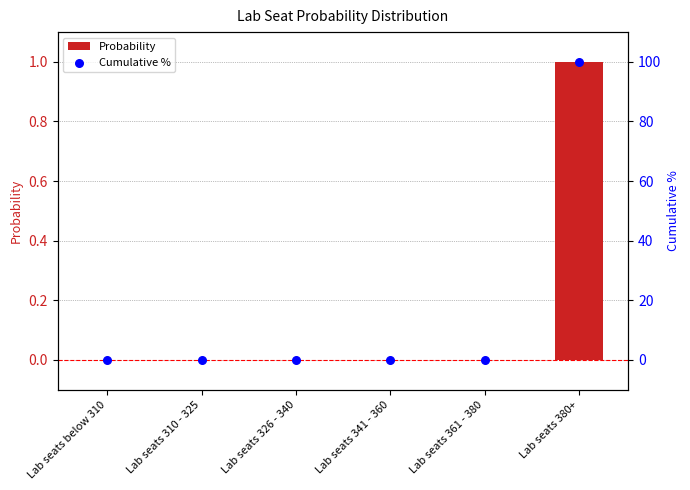

Is the value of Probability at Lab seats 310 - 325 greater than the value of Cumulative % at Lab seats 310 - 325?

No